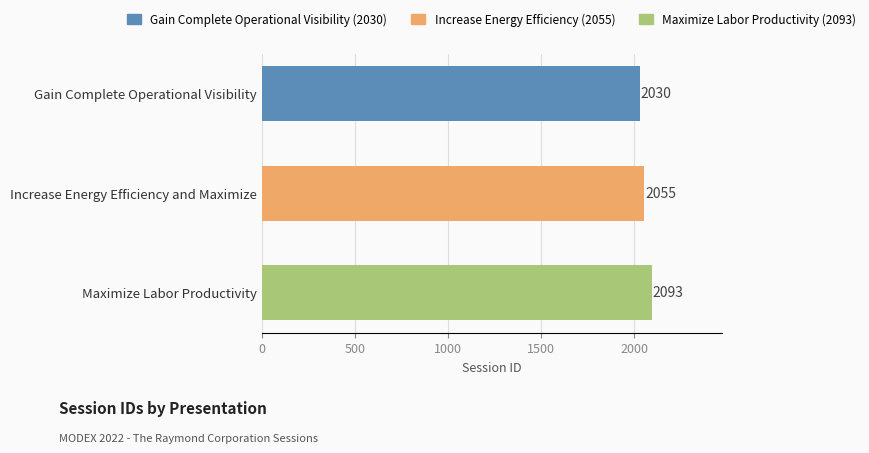

What is the minimum value shown in the chart?

2030